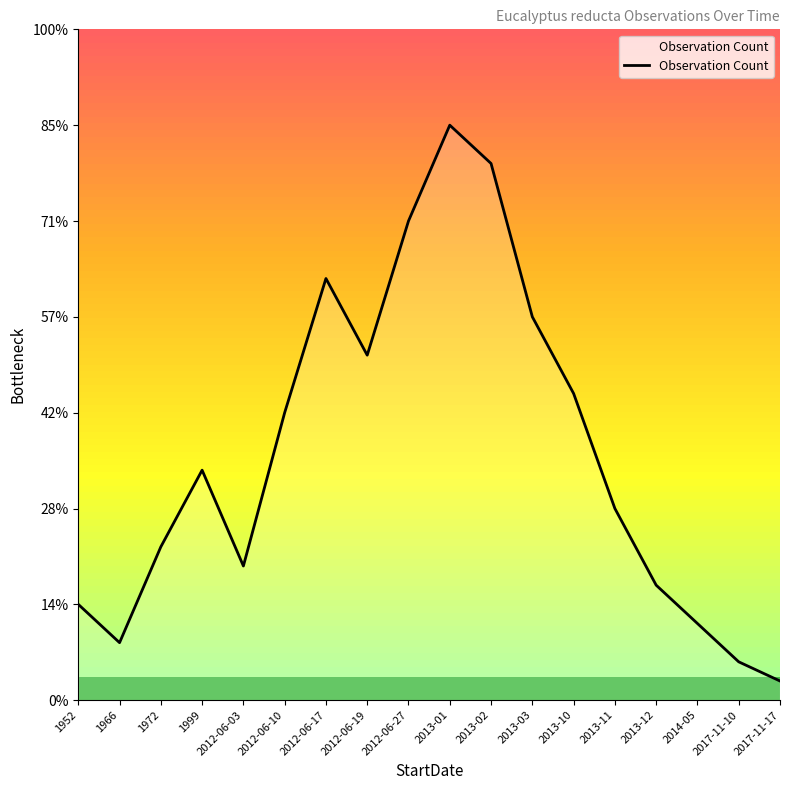

What is the value of the 16th point from the left?

4